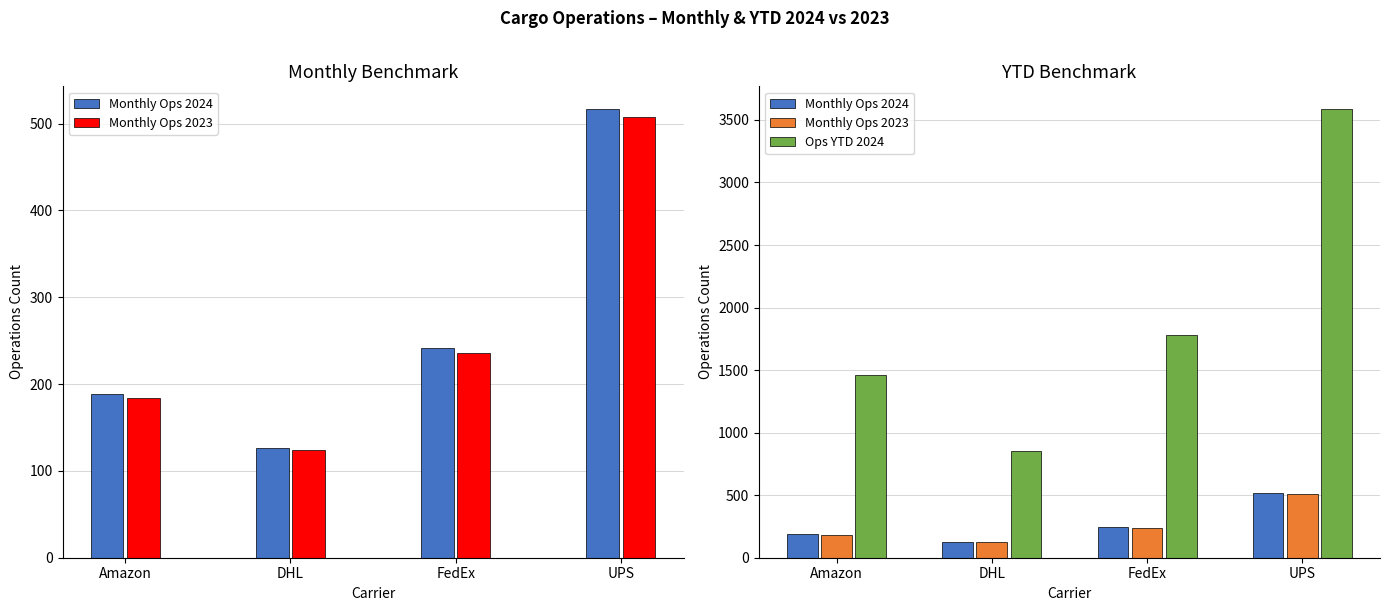

At which category does the chart reach its peak across all series?

UPS